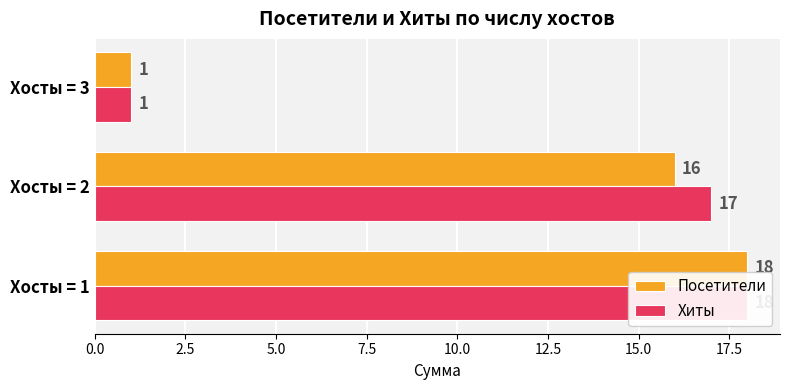

What is the value of the Хиты bar at the 3rd from the left?

1